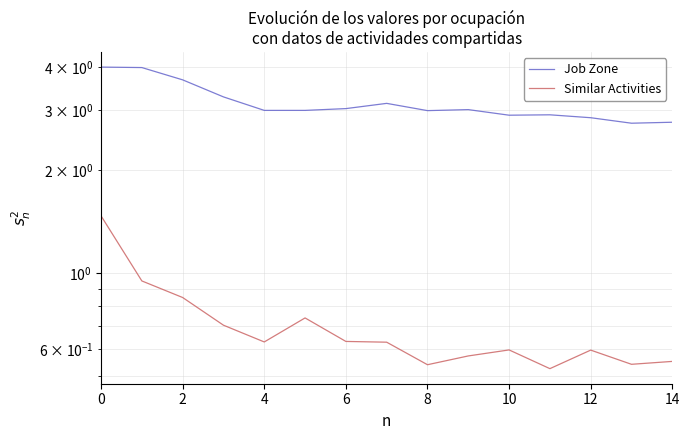

Reading left to right, extract all data points from this chart.

Job Zone: 4.0	4.0	3.7	3.3	3.0	3.0	3.0	3.1	3.0	3.0	2.9	2.9	2.9	2.7	2.8
Similar Activities: 1.5	0.9	0.8	0.7	0.6	0.7	0.6	0.6	0.5	0.6	0.6	0.5	0.6	0.5	0.6